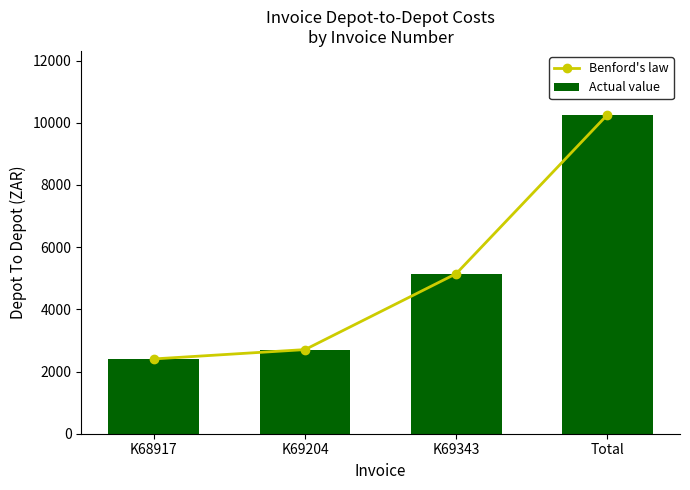

Reading right to left, list all the values displayed in this chart.

Benford's law: Total=10259.7	K69343=5148.0	K69204=2706.0	K68917=2405.7
Actual value: Total=10259.7	K69343=5148.0	K69204=2706.0	K68917=2405.7